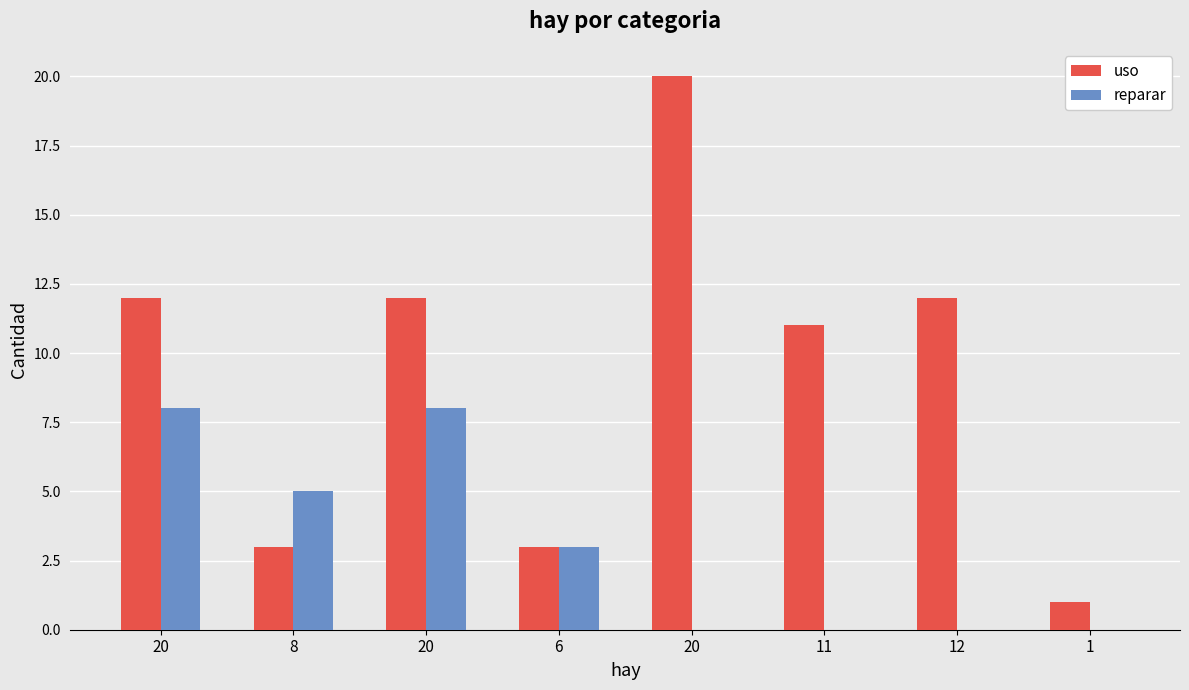

How many series are shown in this chart?

2